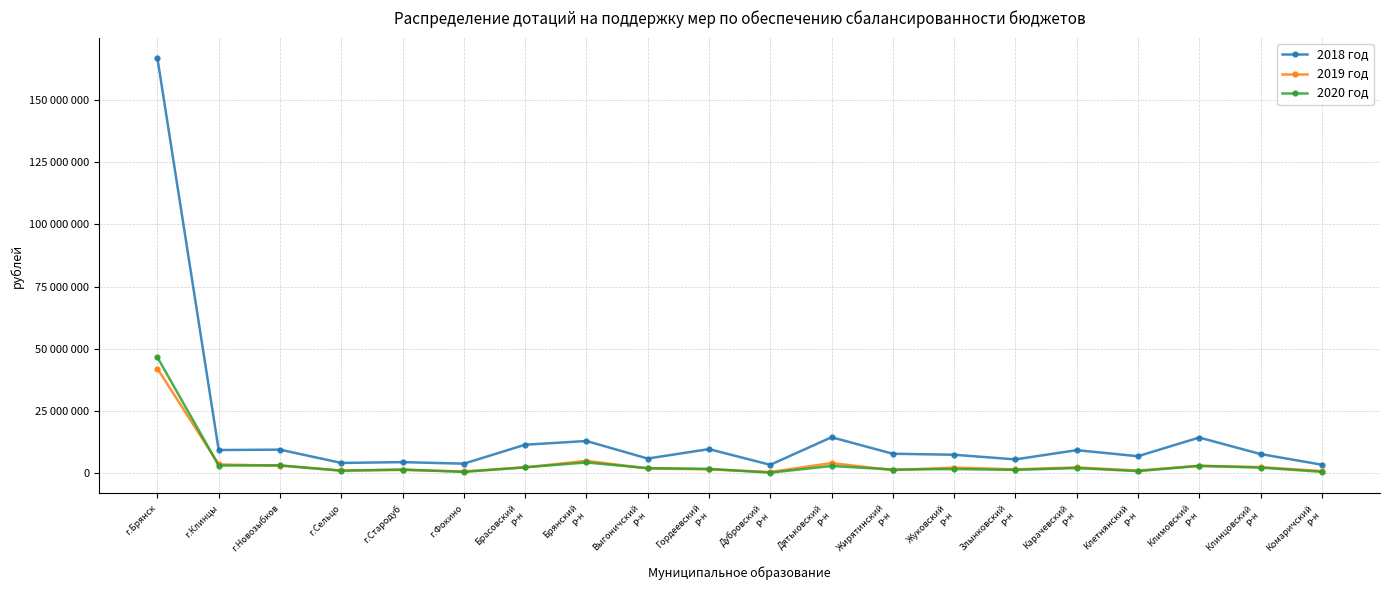

True or false: 2019 год has a value of 4099119 at Климовский
р-н.

False